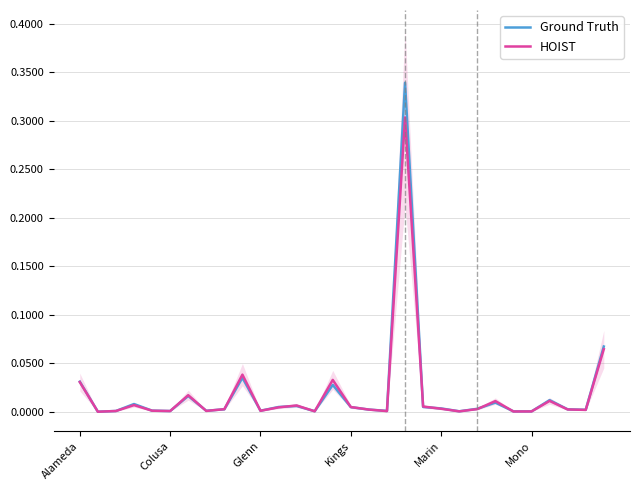

Is the value of HOIST at 16 greater than the value of Ground Truth at 12?

No